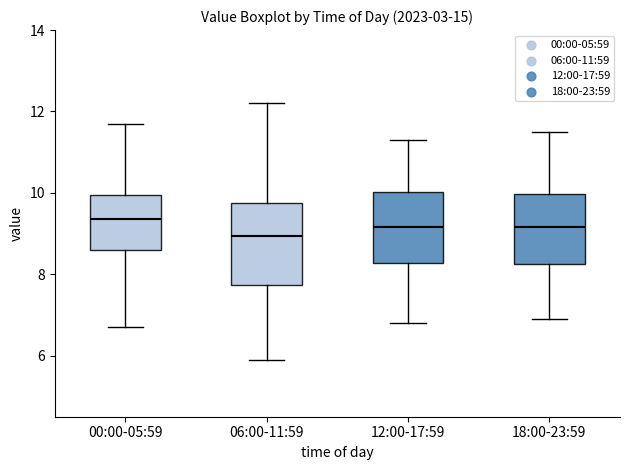

Reading left to right, transcribe this box plot: for each box, give where its median line is, the range the box spans, and where its two whiskers end, as read against the y-axis. The values are not printed on the chart, so give them approximately, as read against the axis.

00:00-05:59: median 9.4, box 8.6 to 10.0, whiskers 6.8 to 11.8
06:00-11:59: median 9.0, box 7.8 to 9.8, whiskers 6.0 to 12.2
12:00-17:59: median 9.2, box 8.2 to 10.0, whiskers 6.8 to 11.4
18:00-23:59: median 9.2, box 8.2 to 10.0, whiskers 7.0 to 11.6